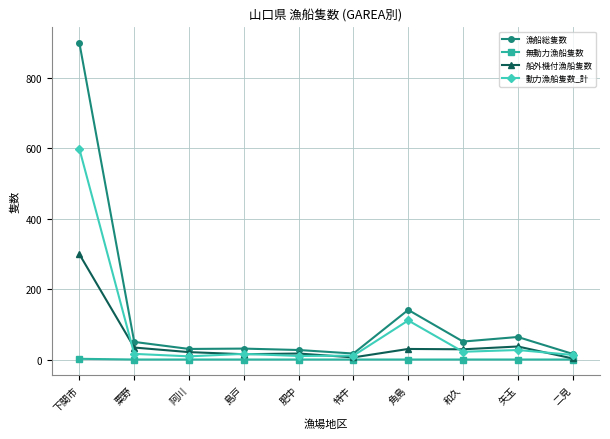

How many lines are shown in the chart?

4